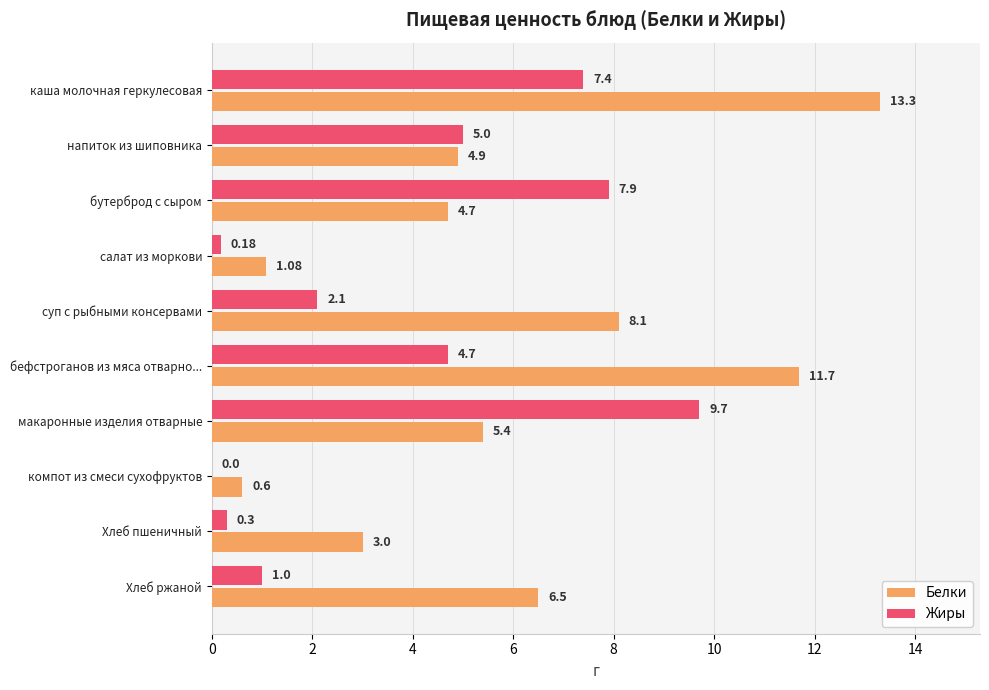

Which series has the largest total across all categories?

Белки